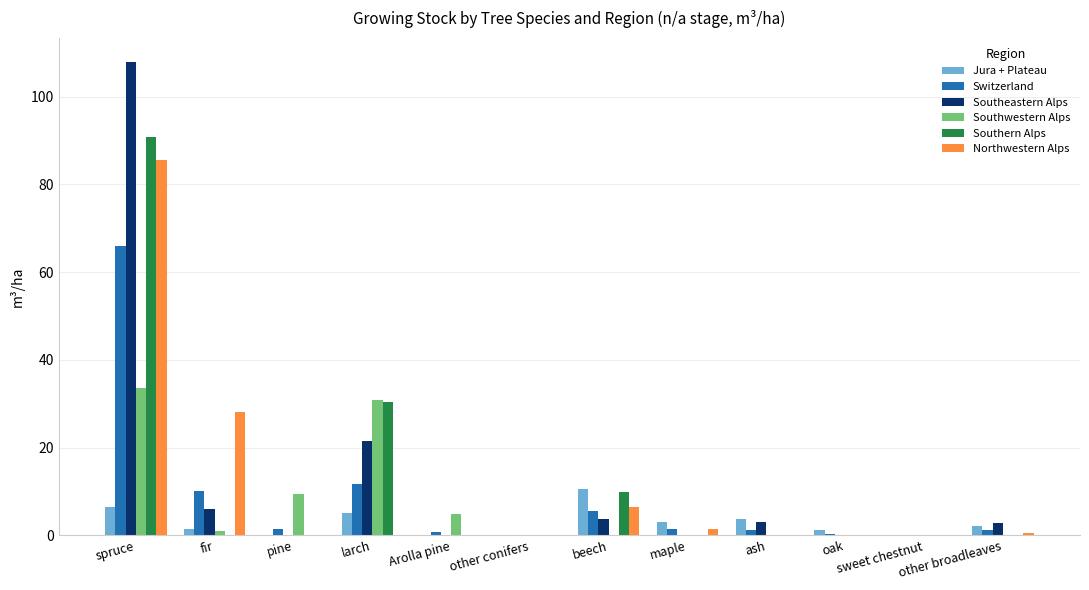

Which series has the widest spread of values?

Southeastern Alps